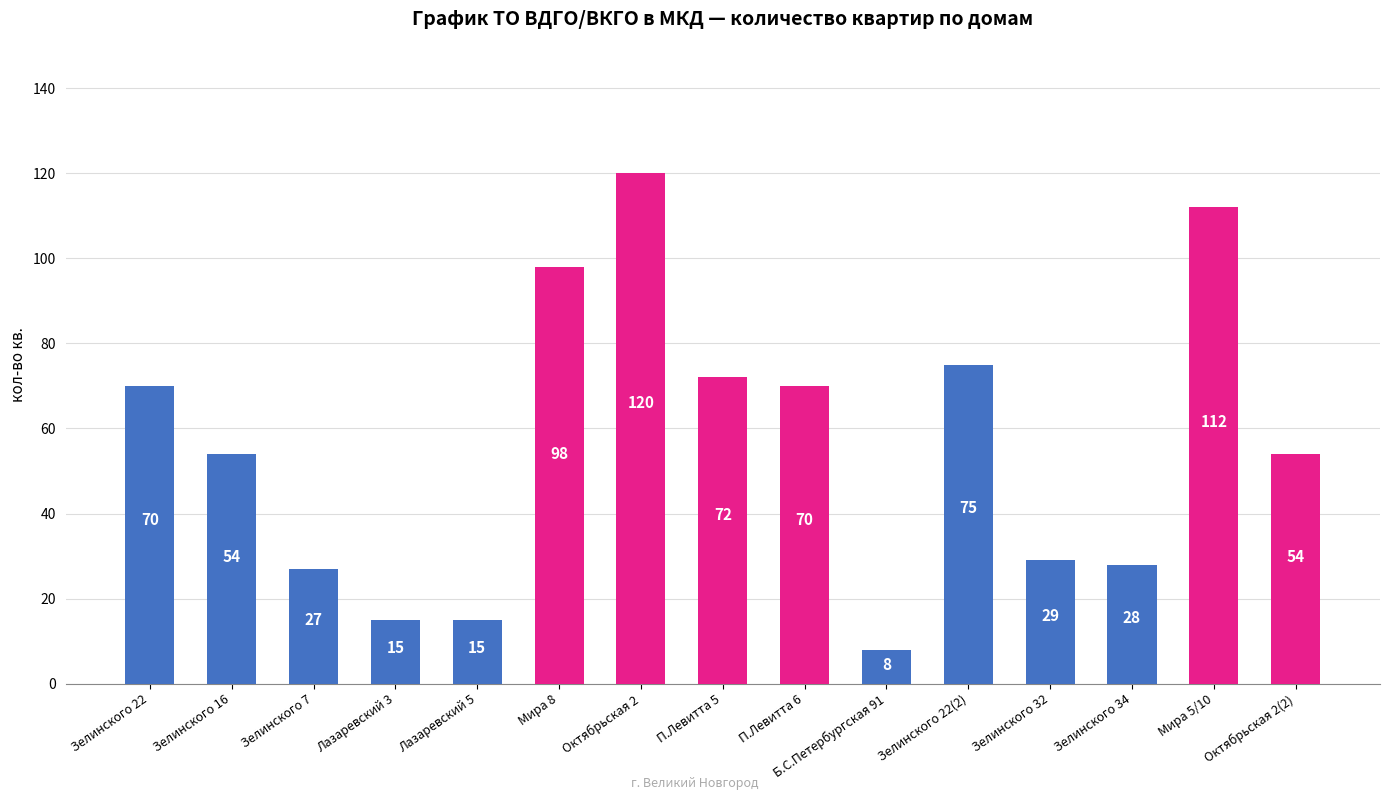

What is the difference between the values at Октябрьская 2(2) and Зелинского 7?

27